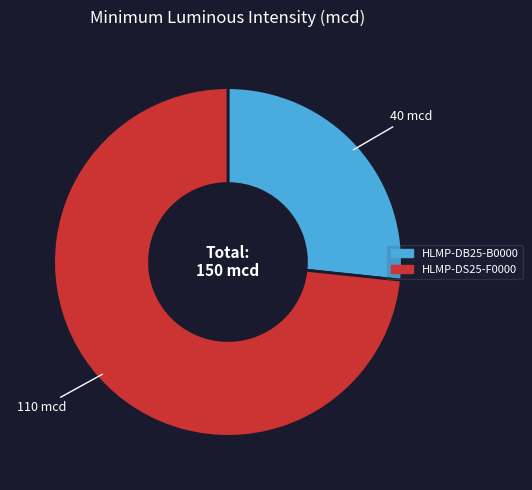

Which category accounts for the majority?

HLMP-DS25-F0000